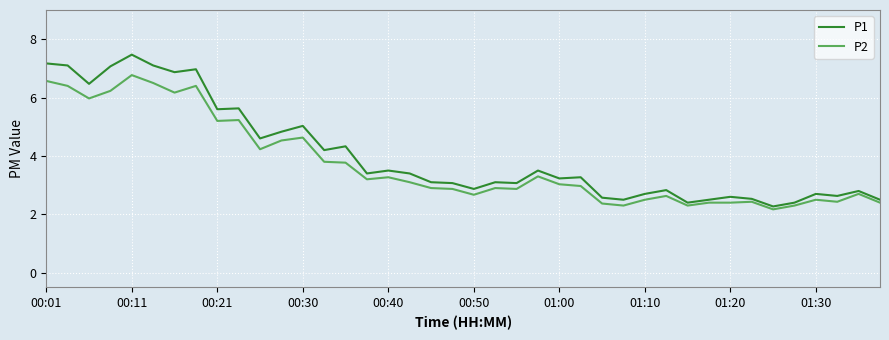

Rank the series by their maximum value, from lowest to highest.

P2, P1